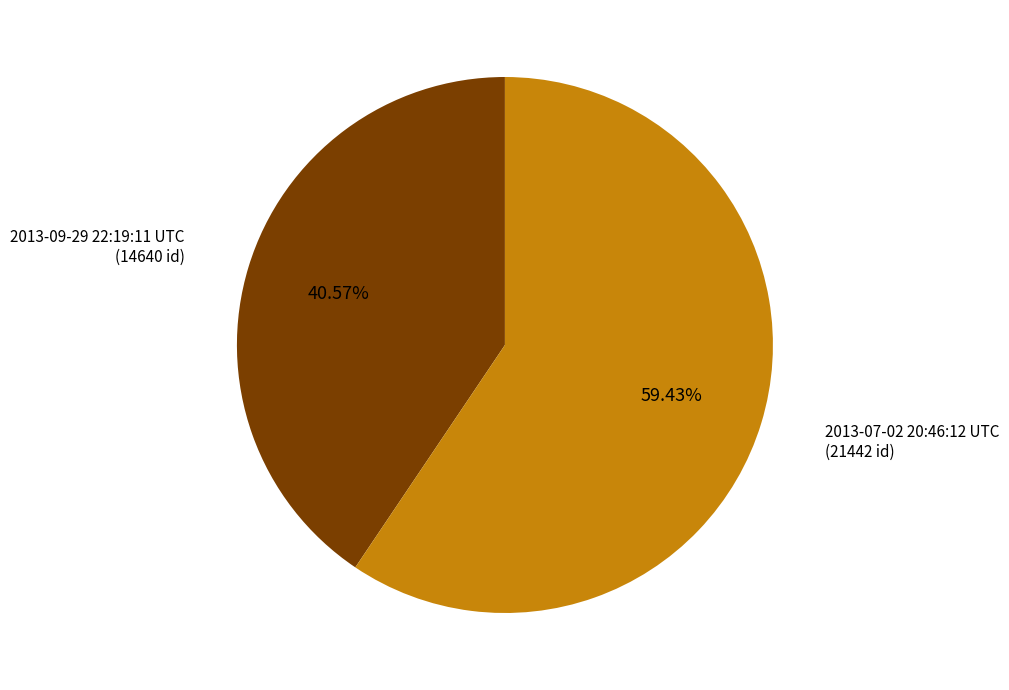

Which category has the biggest portion of the pie?

2013-07-02 20:46:12 UTC